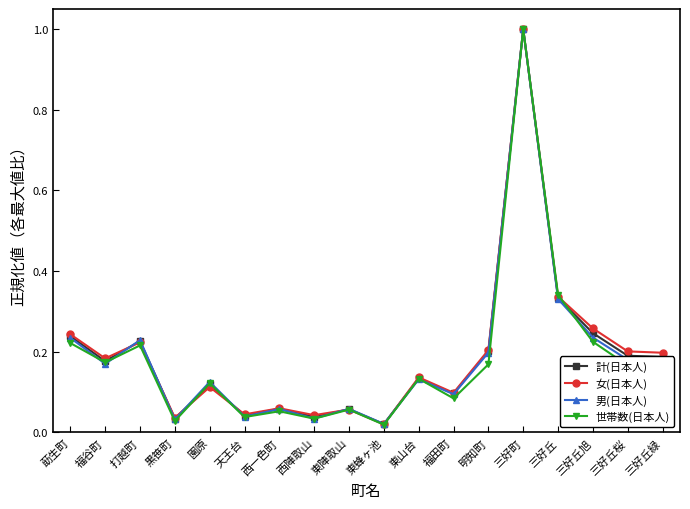

The value of 女(日本人) at 三好丘旭 is 0.1. True or false?

False